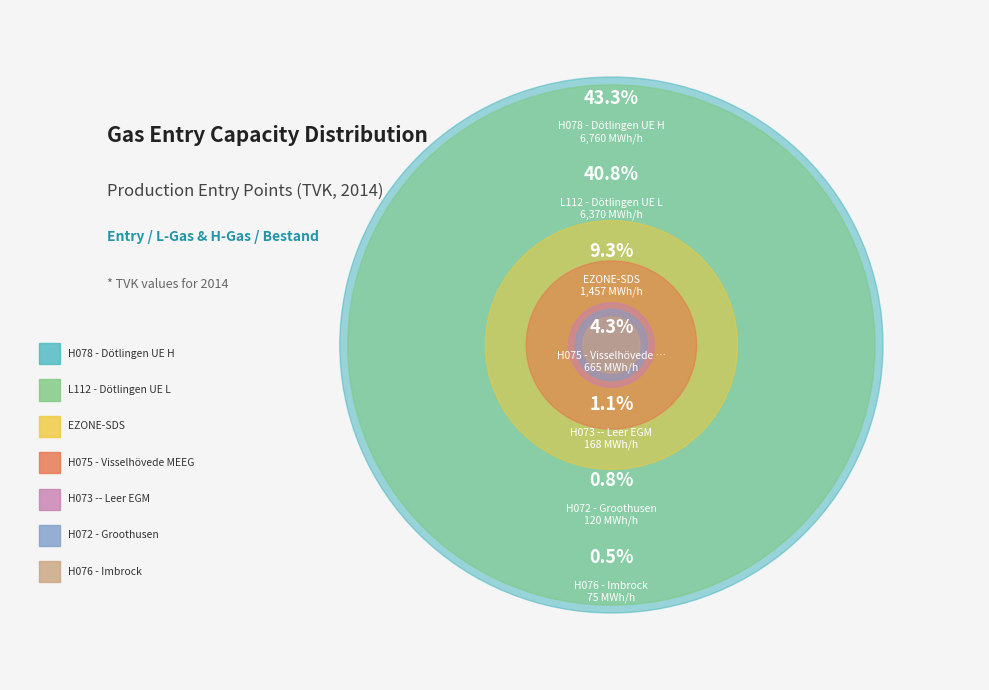

How many slices are in this pie chart?

7